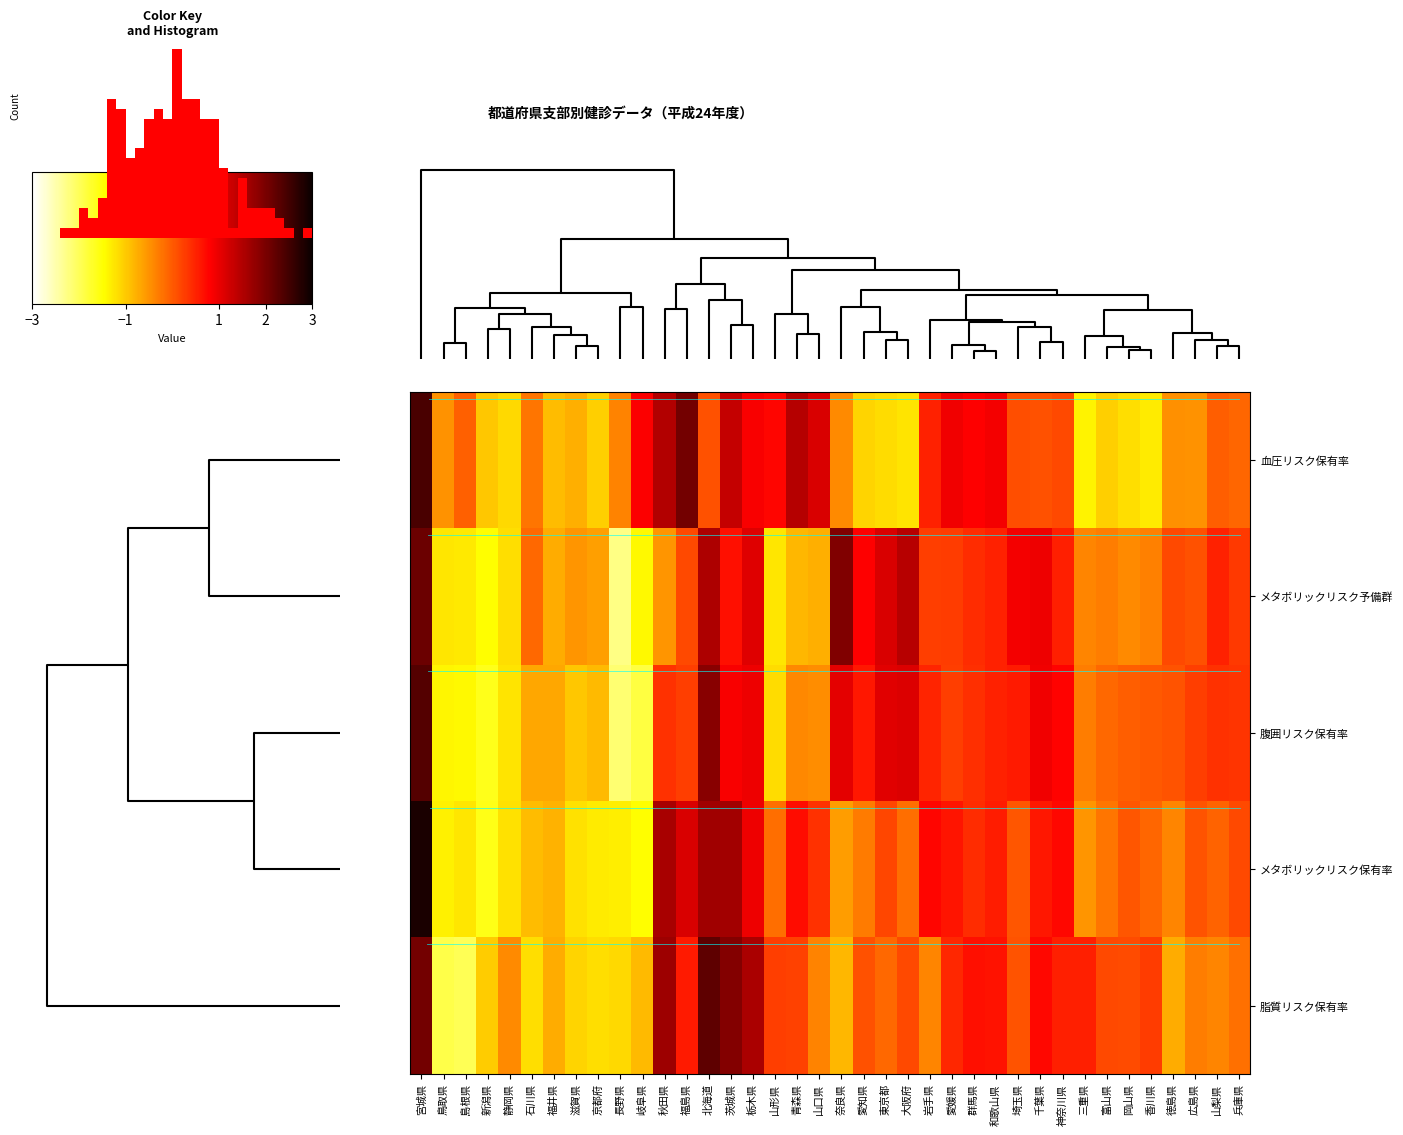

The value of trace_4 at 11 is 0.9. True or false?

False